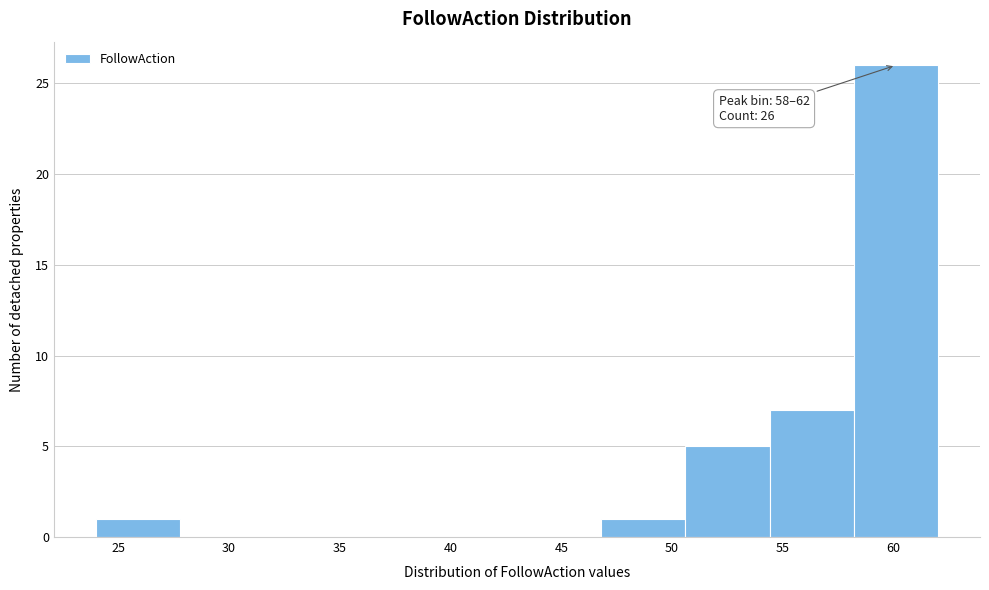

Over which range of the x-axis is the bar tallest?

58.2 to 62.0